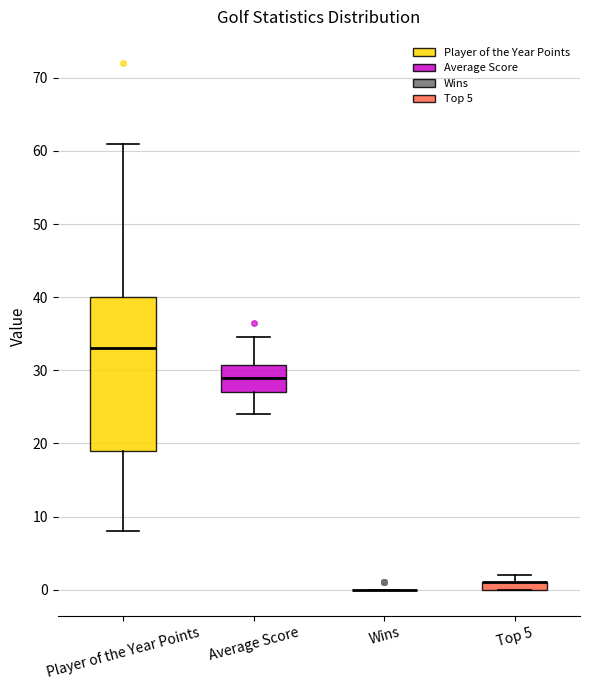

Which box is the tallest, from its lower edge to its upper edge?

Player of the Year Points